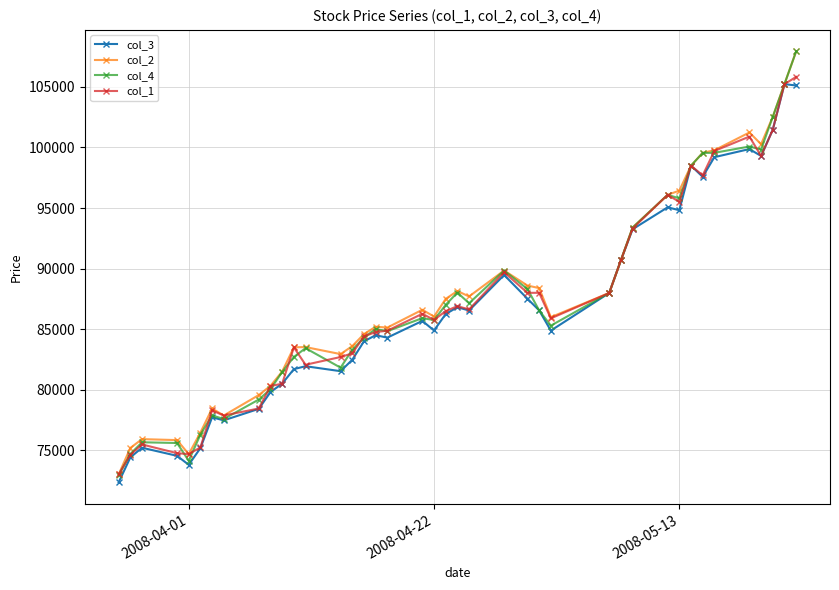

What is the lowest value of the col_1 series?

73000